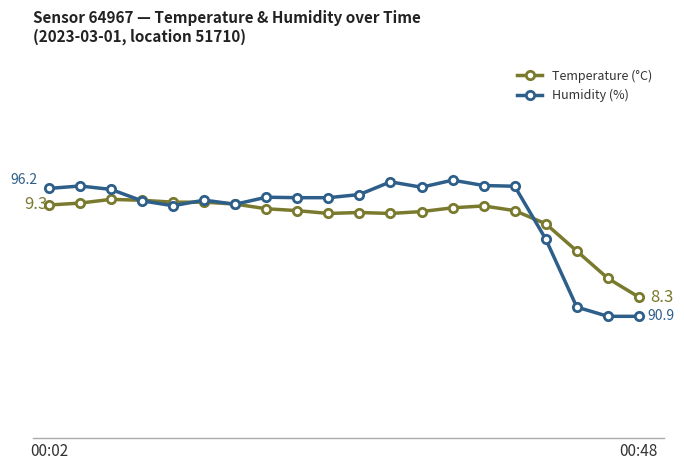

The Humidity (%) series shows 143.1 at 4. True or false?

False